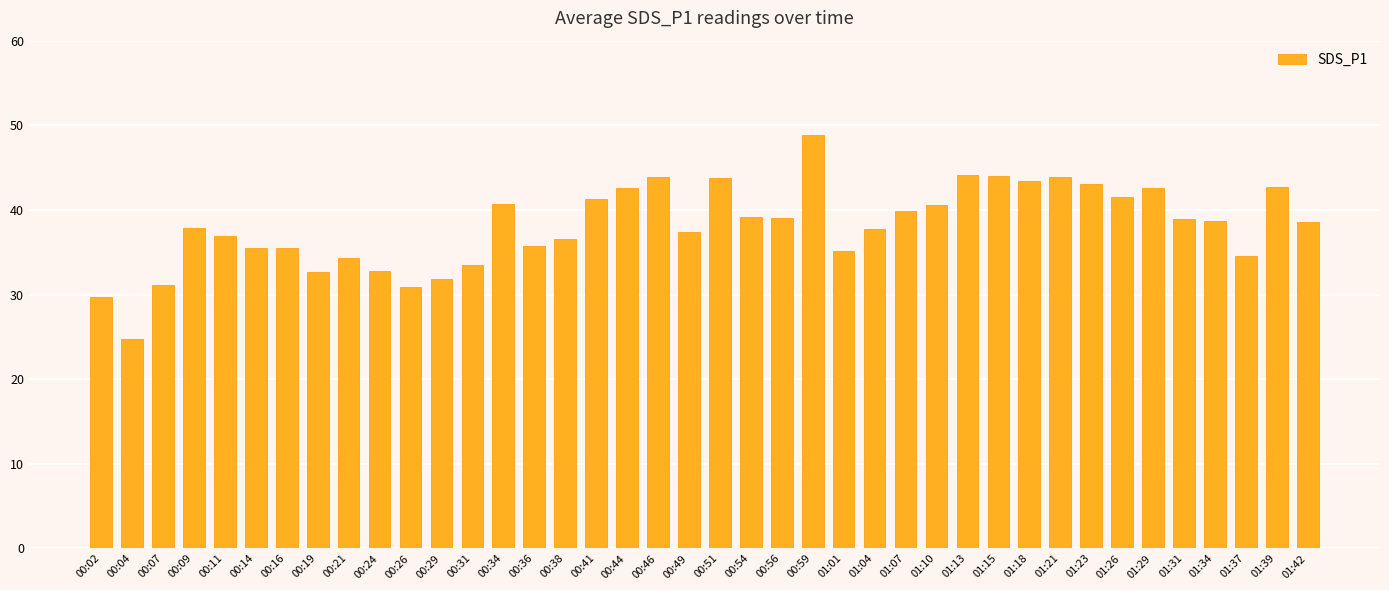

What is the change in value from 00:04 to 00:31?

+8.7